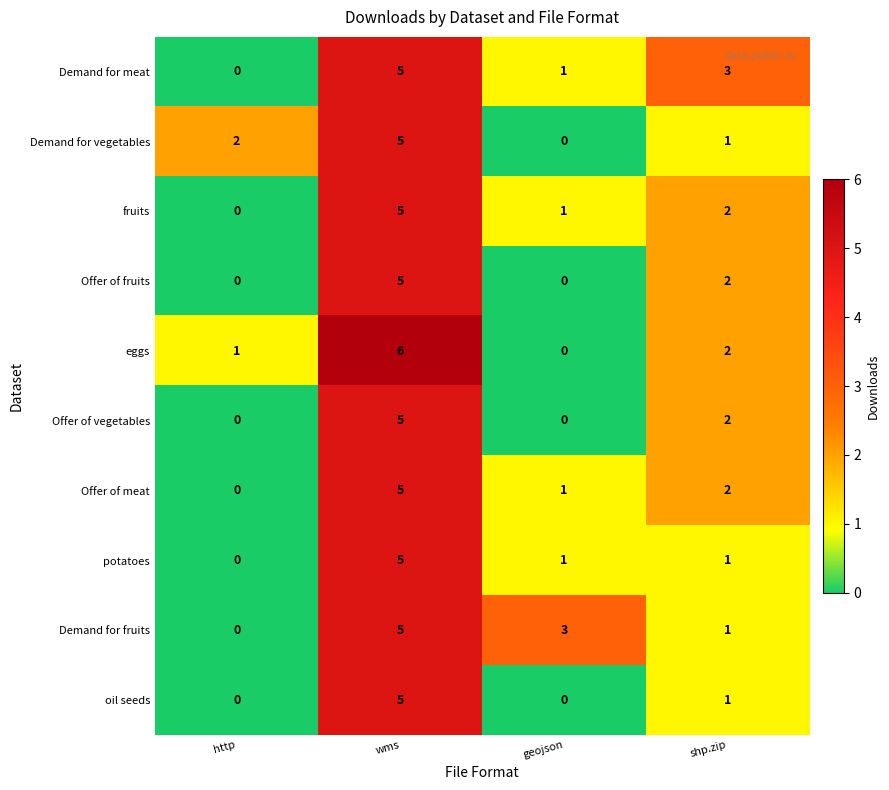

Which series has the widest spread of values?

eggs